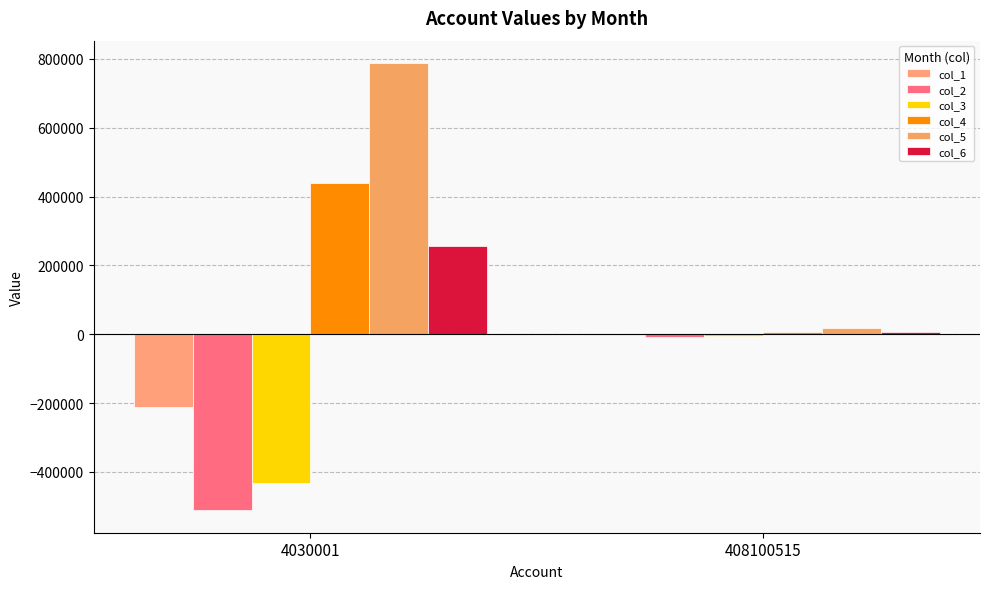

Rank the categories by col_6 value from highest to lowest.

4030001, 408100515